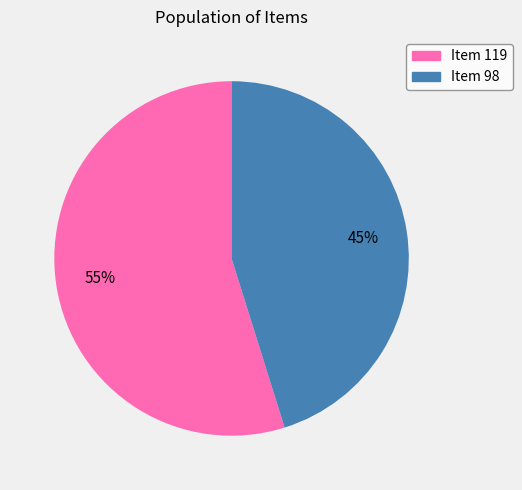

Is it true that Item 119 is 61% of the pie?

False